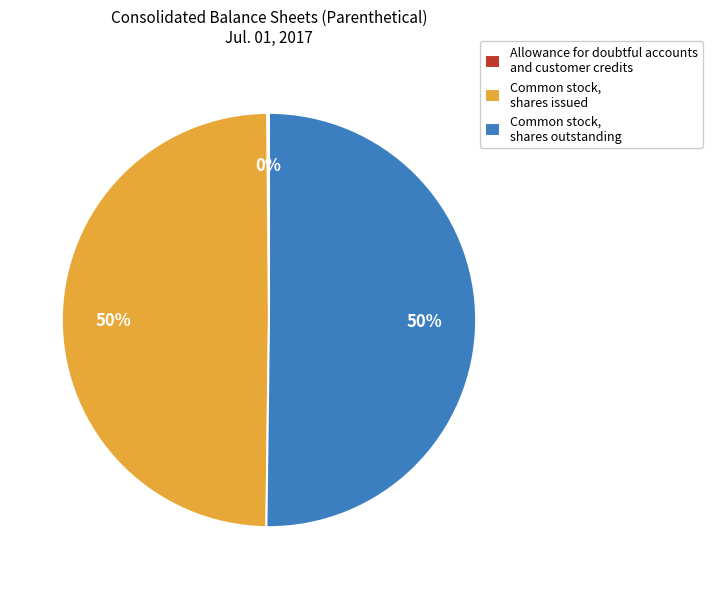

Is the sum of Common stock, shares issued and Common stock, shares outstanding greater than half?

Yes